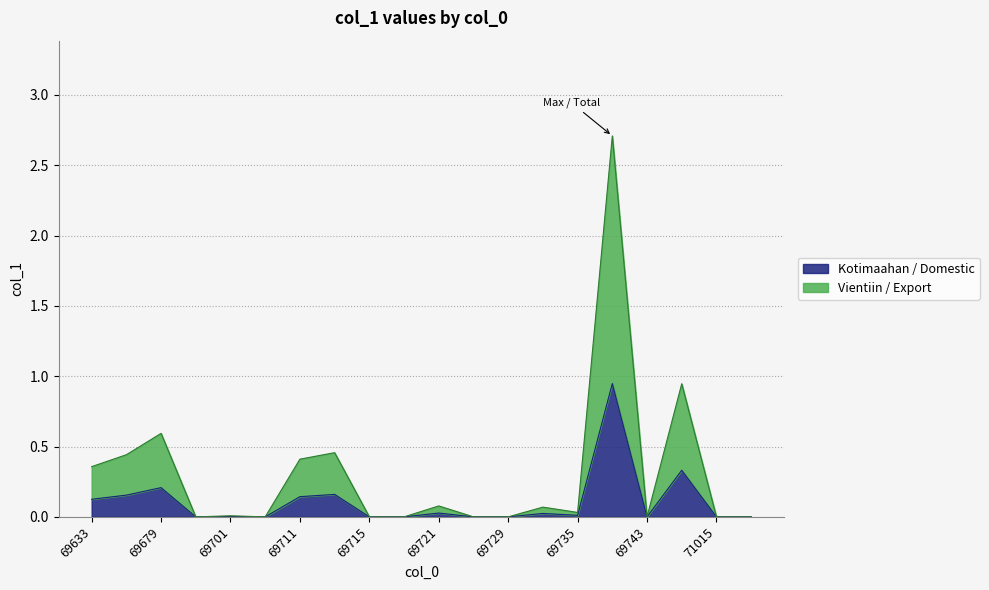

Reading right to left, extract all data points from this chart.

0.0	0.0	0.3	0.0	0.9	0.0	0.0	0.0	0.0	0.0	0.0	0.0	0.2	0.1	0.0	0.0	0.0	0.2	0.2	0.1